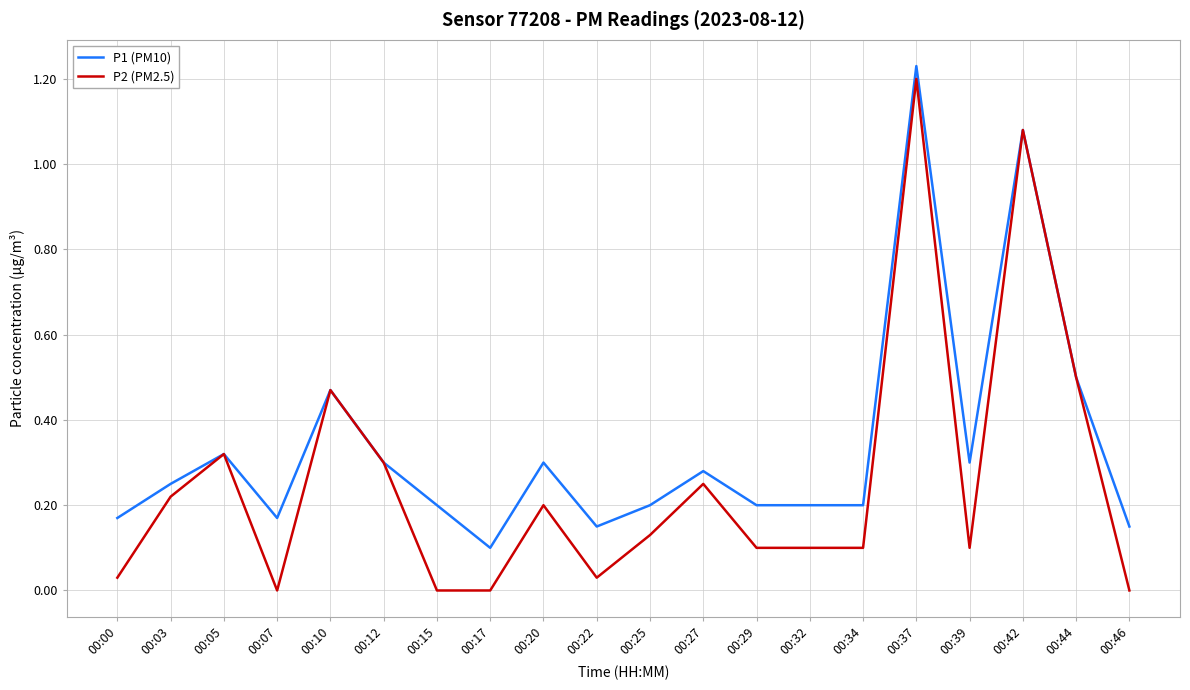

At how many categories does at least one series exceed 0?

20